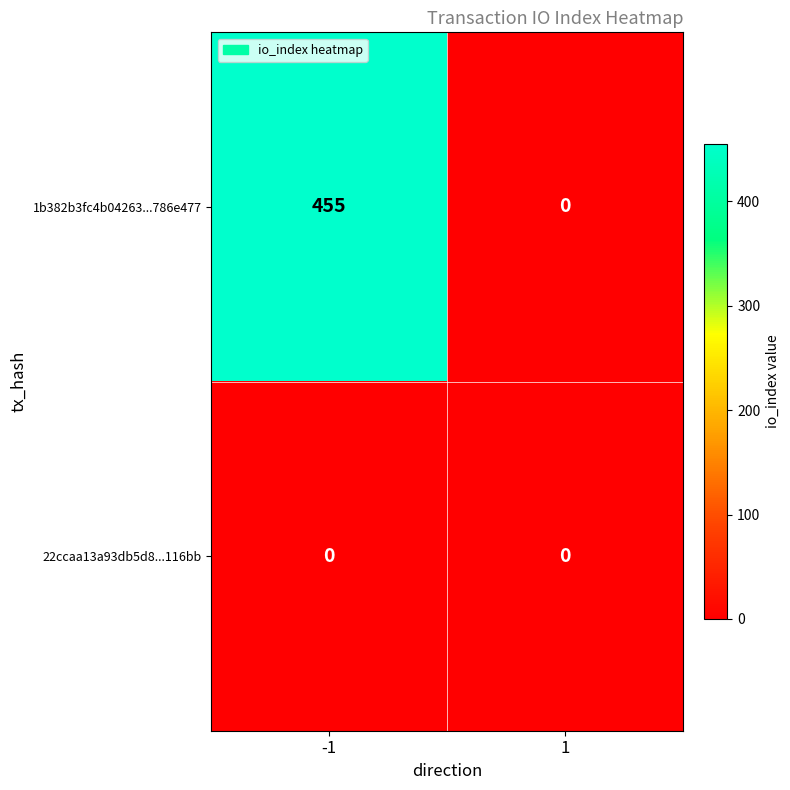

At -1, list the series in order from largest to smallest.

1b382b3fc4b04263...786e477, 22ccaa13a93db5d8...116bb